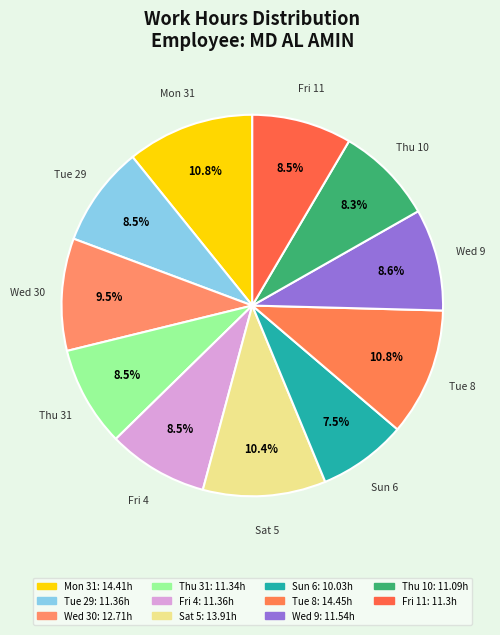

How many slices are in this pie chart?

11